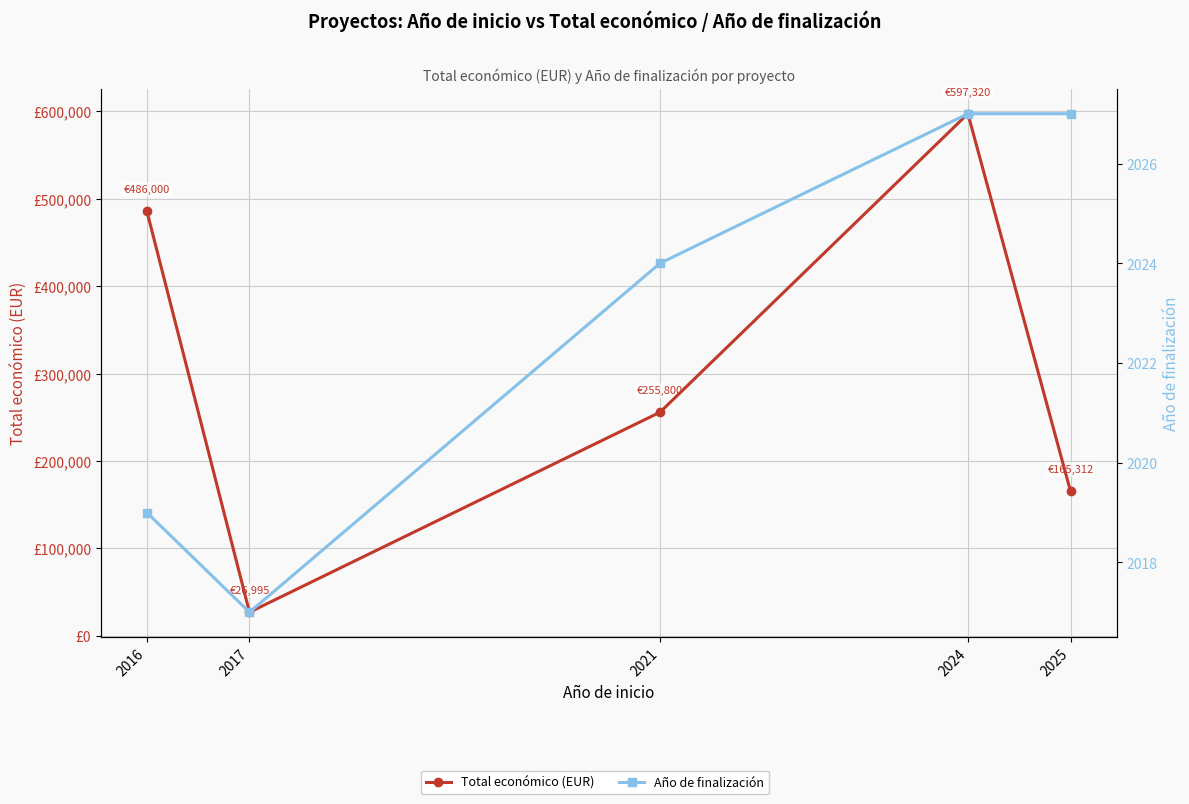

At which label does Año de finalización reach its peak?

2024